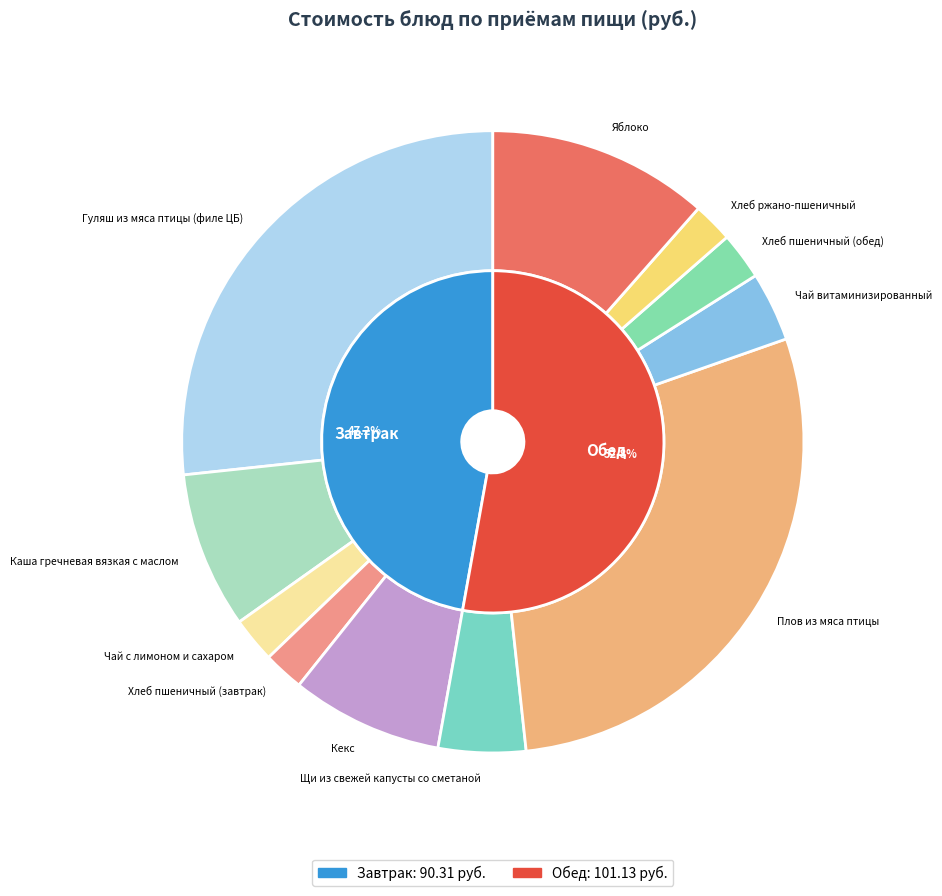

To the nearest percent, what percentage of the pie is Хлеб ржано-пшеничный?

2%